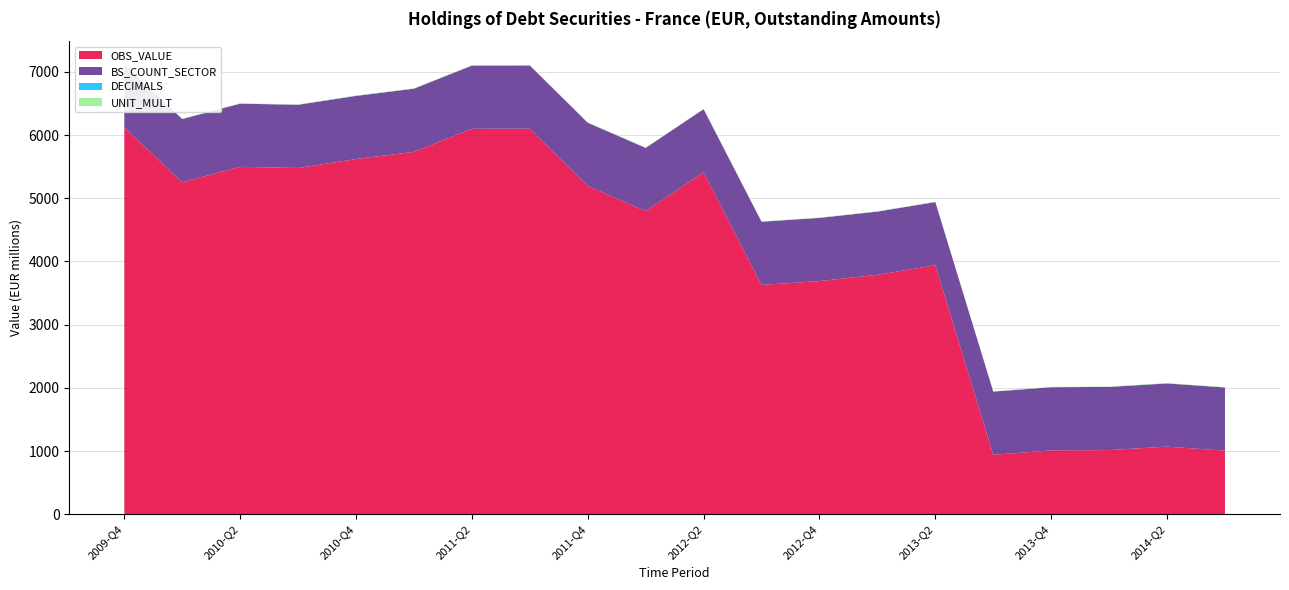

Reading left to right, extract all data points from this chart.

OBS_VALUE: 2009-Q4=6123	2010-Q1=5254	2010-Q2=5497	2010-Q3=5479	2010-Q4=5620	2011-Q1=5734	2011-Q2=6099	2011-Q3=6101	2011-Q4=5195	2012-Q1=4797	2012-Q2=5410	2012-Q3=3629	2012-Q4=3689	2013-Q1=3789	2013-Q2=3940	2013-Q3=941	2013-Q4=1010	2014-Q1=1015	2014-Q2=1070	2014-Q3=1006
BS_COUNT_SECTOR: 2009-Q4=1000	2010-Q1=1000	2010-Q2=1000	2010-Q3=1000	2010-Q4=1000	2011-Q1=1000	2011-Q2=1000	2011-Q3=1000	2011-Q4=1000	2012-Q1=1000	2012-Q2=1000	2012-Q3=1000	2012-Q4=1000	2013-Q1=1000	2013-Q2=1000	2013-Q3=1000	2013-Q4=1000	2014-Q1=1000	2014-Q2=1000	2014-Q3=1000
DECIMALS: 2009-Q4=0	2010-Q1=0	2010-Q2=0	2010-Q3=0	2010-Q4=0	2011-Q1=0	2011-Q2=0	2011-Q3=0	2011-Q4=0	2012-Q1=0	2012-Q2=0	2012-Q3=0	2012-Q4=0	2013-Q1=0	2013-Q2=0	2013-Q3=0	2013-Q4=0	2014-Q1=0	2014-Q2=0	2014-Q3=0
UNIT_MULT: 2009-Q4=6	2010-Q1=6	2010-Q2=6	2010-Q3=6	2010-Q4=6	2011-Q1=6	2011-Q2=6	2011-Q3=6	2011-Q4=6	2012-Q1=6	2012-Q2=6	2012-Q3=6	2012-Q4=6	2013-Q1=6	2013-Q2=6	2013-Q3=6	2013-Q4=6	2014-Q1=6	2014-Q2=6	2014-Q3=6